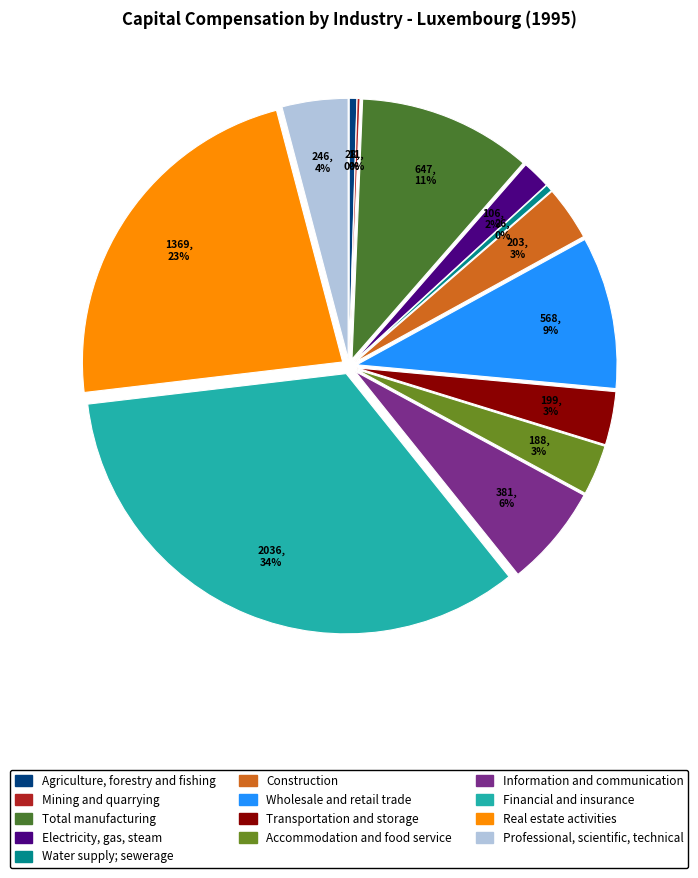

Rank the categories by value from lowest to highest.

Mining and quarrying, Water supply; sewerage, Agriculture, forestry and fishing, Electricity, gas, steam, Accommodation and food service, Transportation and storage, Construction, Professional, scientific, technical, Information and communication, Wholesale and retail trade, Total manufacturing, Real estate activities, Financial and insurance